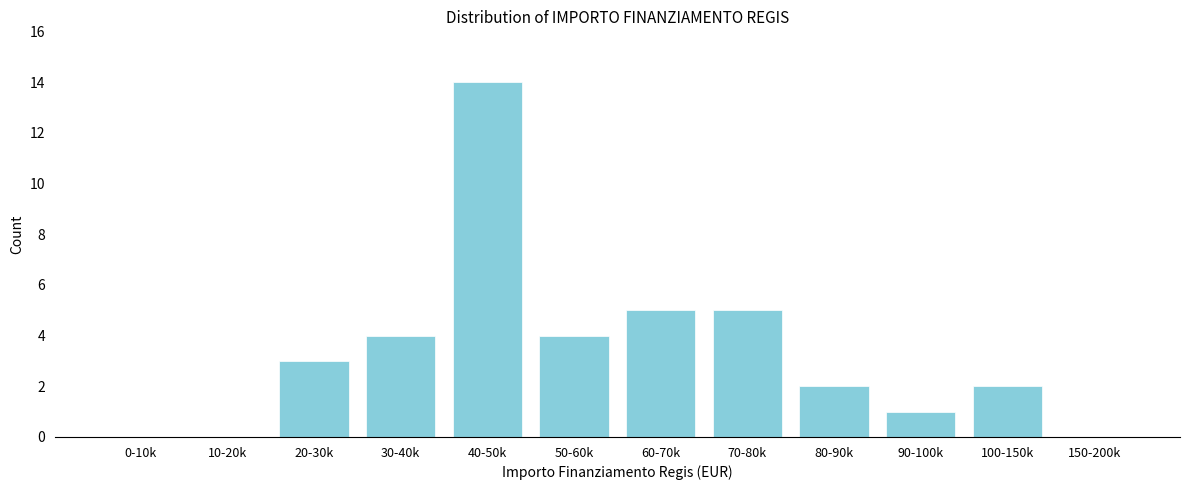

Reading left to right, what are all the values shown in this chart?

0-10k=0	10-20k=0	20-30k=3	30-40k=4	40-50k=14	50-60k=4	60-70k=5	70-80k=5	80-90k=2	90-100k=1	100-150k=2	150-200k=0